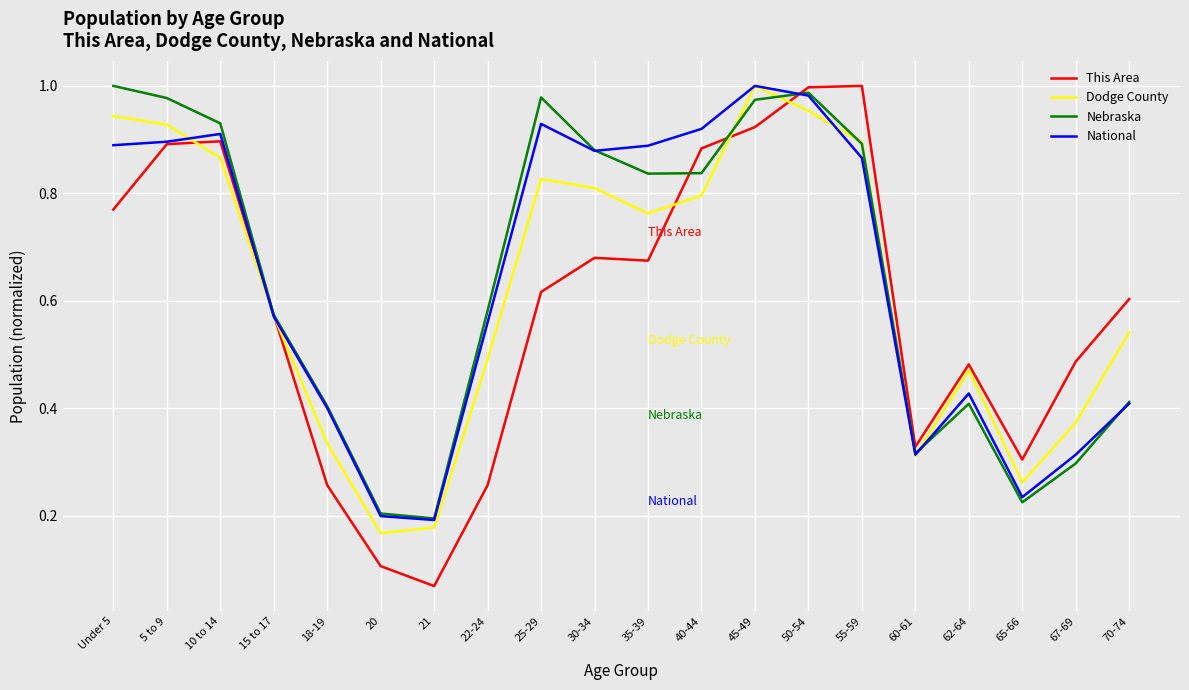

The National series shows 1.3 at Under 5. True or false?

False